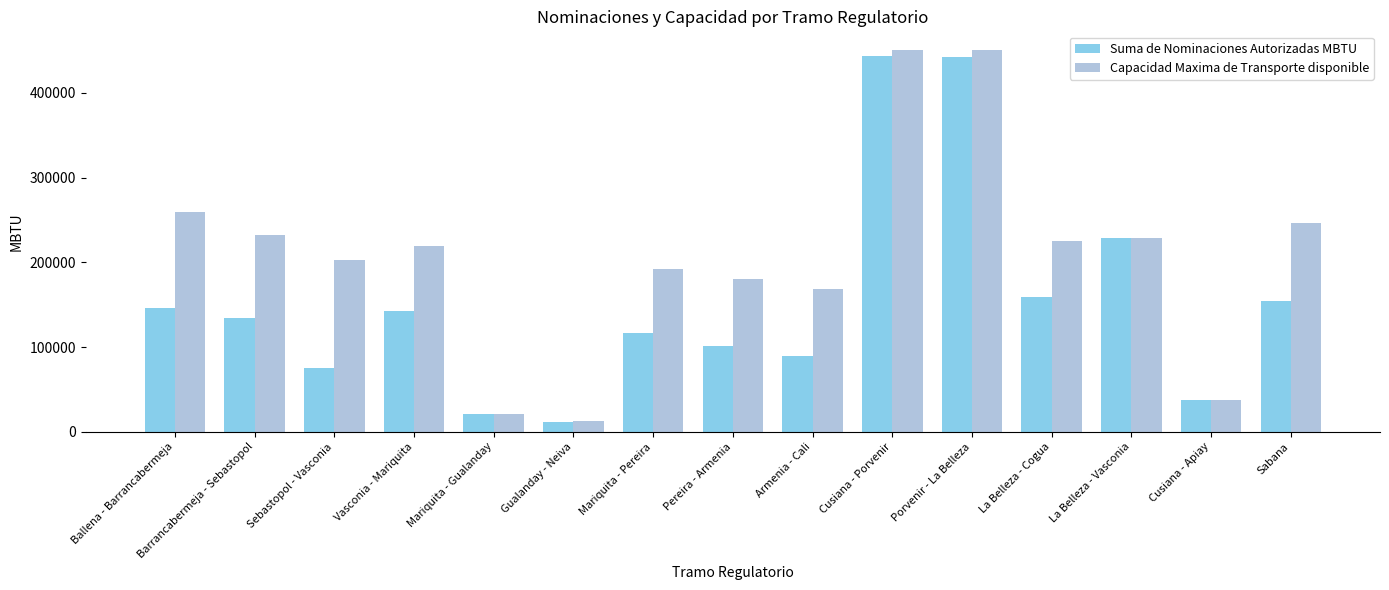

At which label does Suma de Nominaciones Autorizadas MBTU reach its minimum?

Gualanday - Neiva